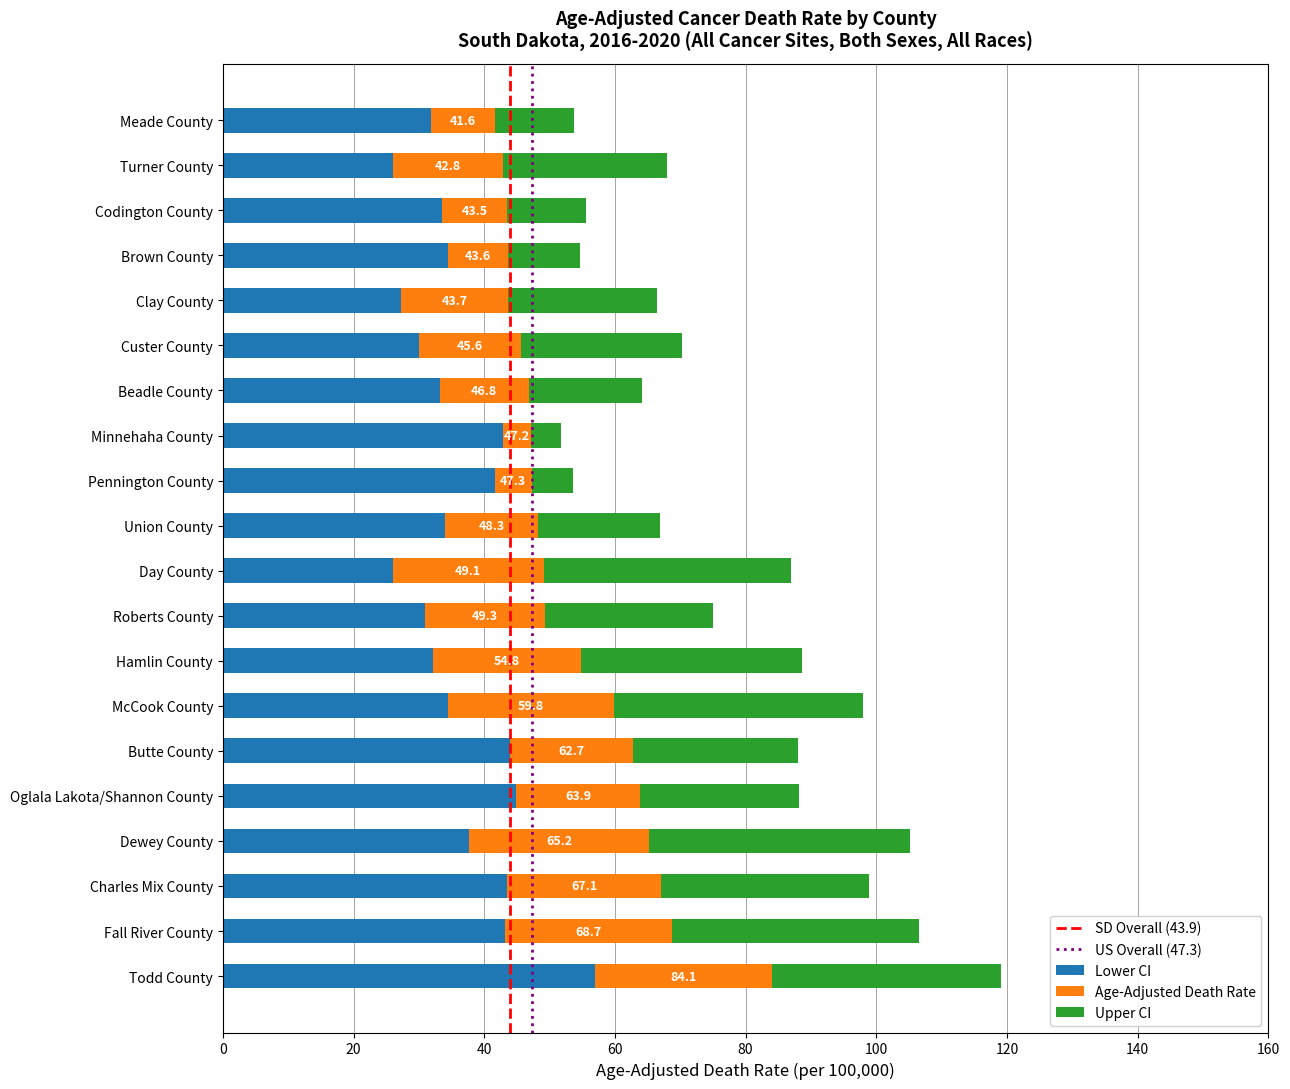

What is the total value across all series at Meade County?

53.7